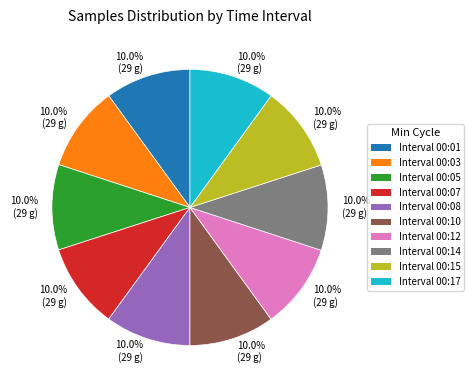

Does any single category account for the majority?

No